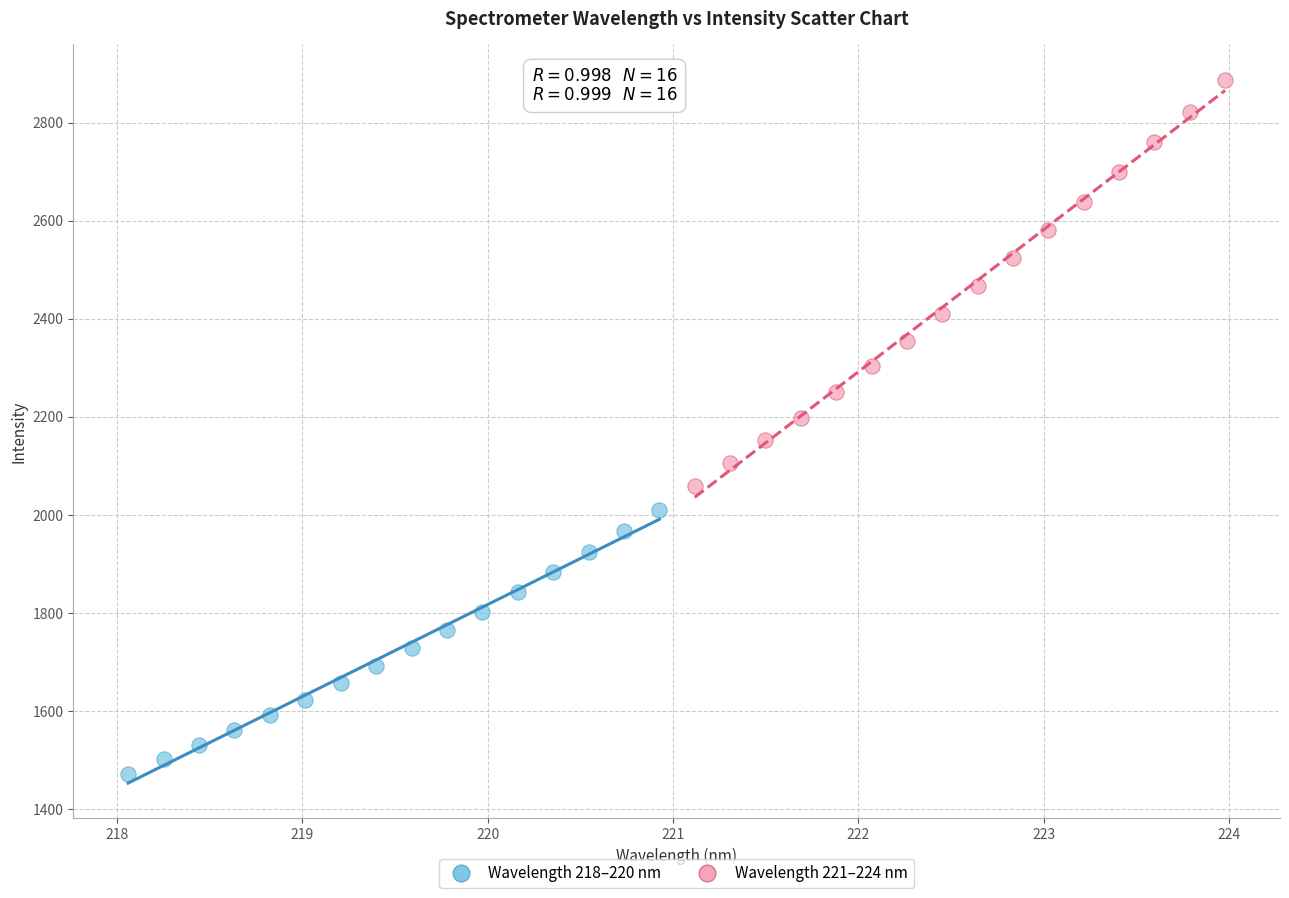

Which series reaches the maximum Y coordinate?

Wavelength 221–224 nm